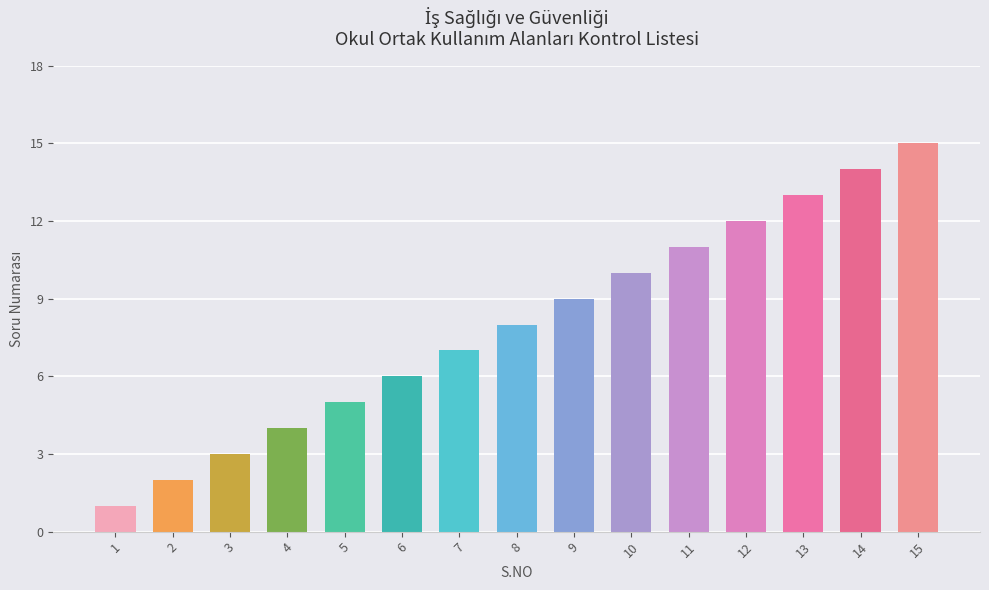

True or false: the data shows 4 at 12.

False